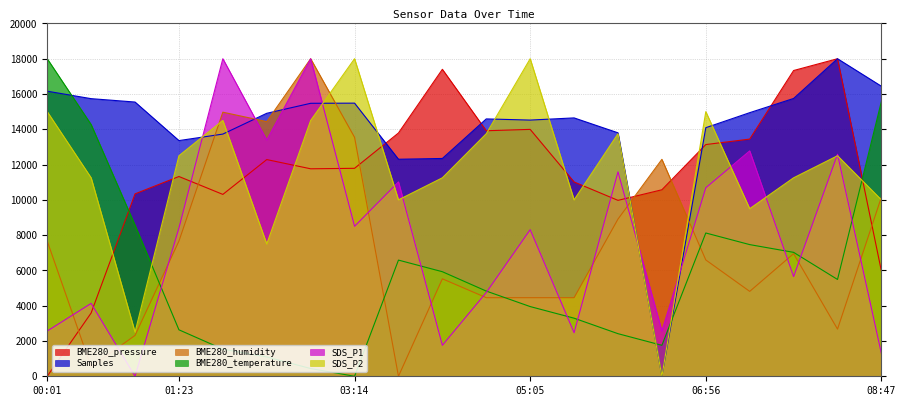

How many values in the SDS_P2 series exceed 12499?

10